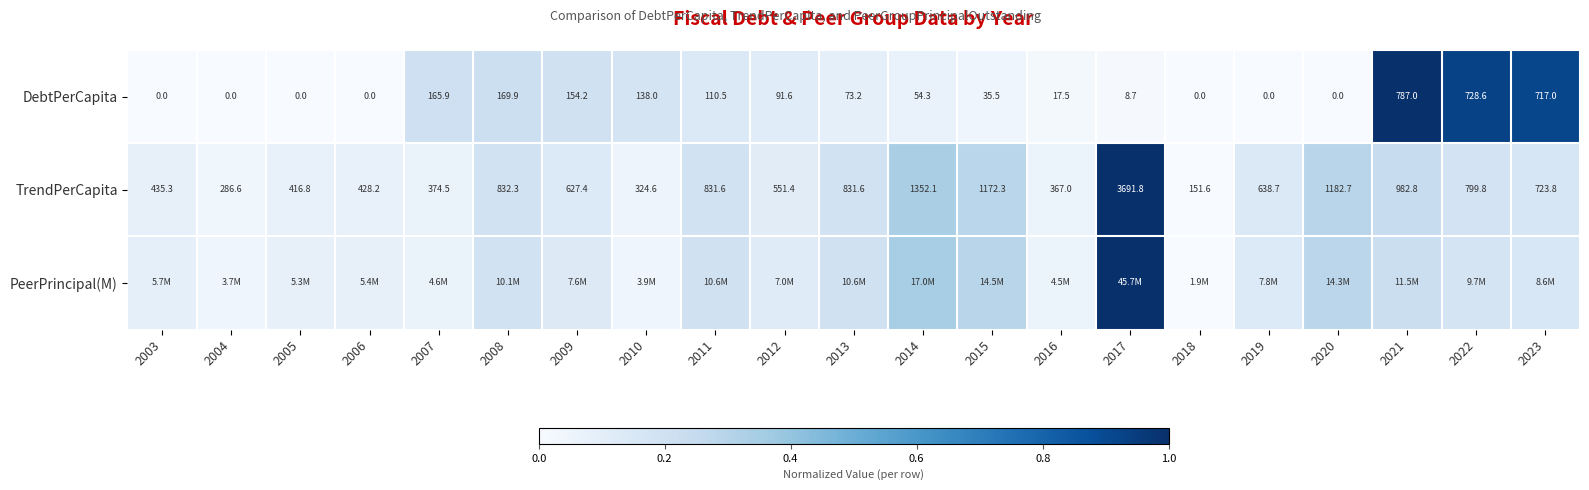

What is the difference between the PeerPrincipal(M) values at 2016 and 2014?

0.3